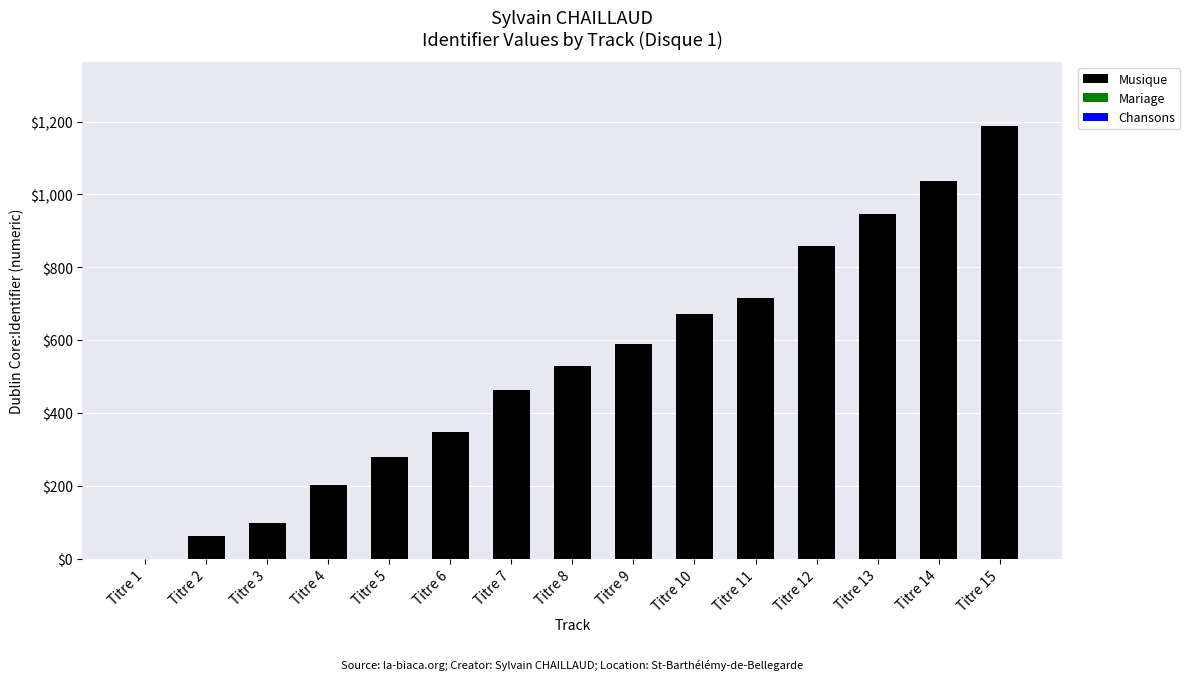

Reading left to right, transcribe all the data shown in this chart.

Titre 1=0	Titre 2=61	Titre 3=99	Titre 4=202	Titre 5=279	Titre 6=349	Titre 7=463	Titre 8=530	Titre 9=588	Titre 10=672	Titre 11=716	Titre 12=858	Titre 13=946	Titre 14=1038	Titre 15=1187